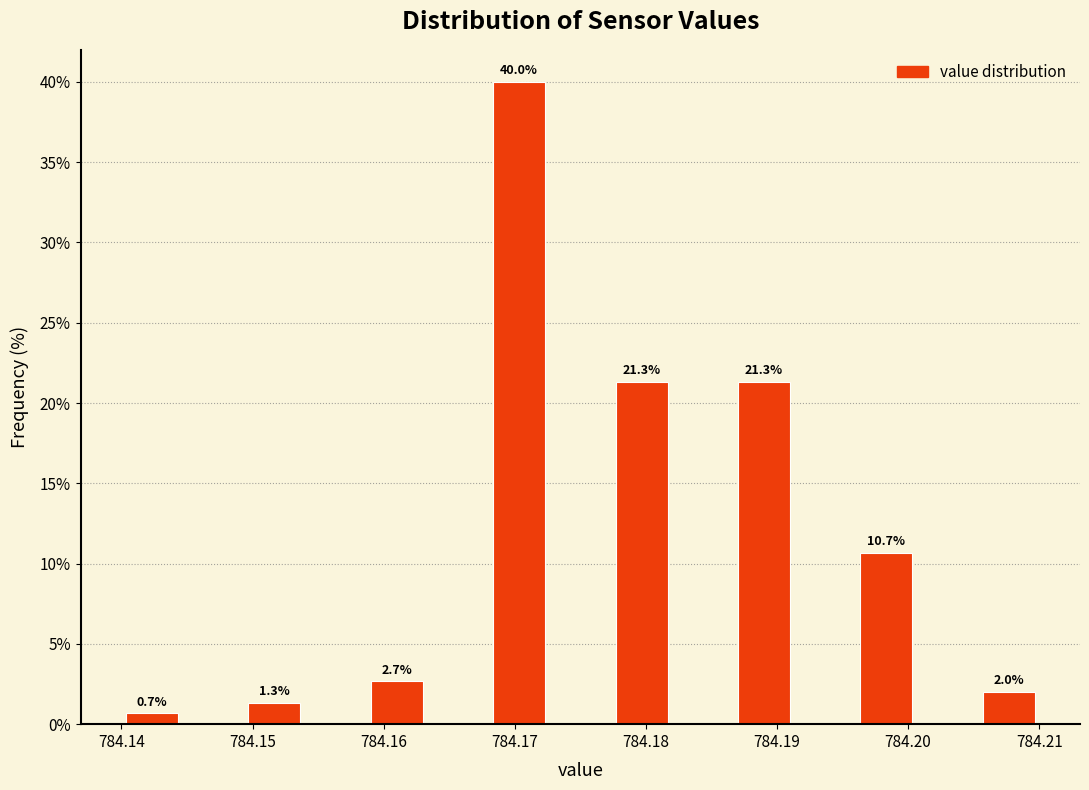

Which range on the x-axis has the tallest bar?

784.168 to 784.173